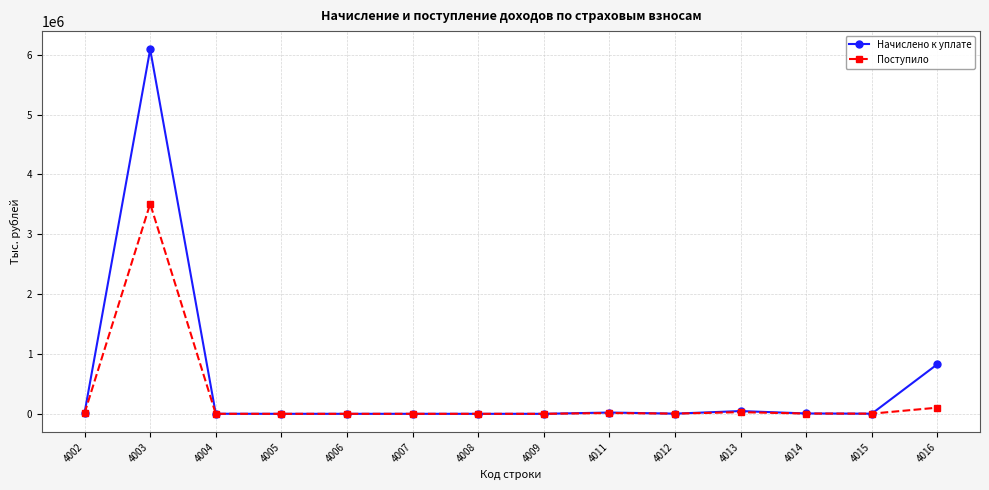

The value of Поступило at 4011 is 13376. True or false?

True